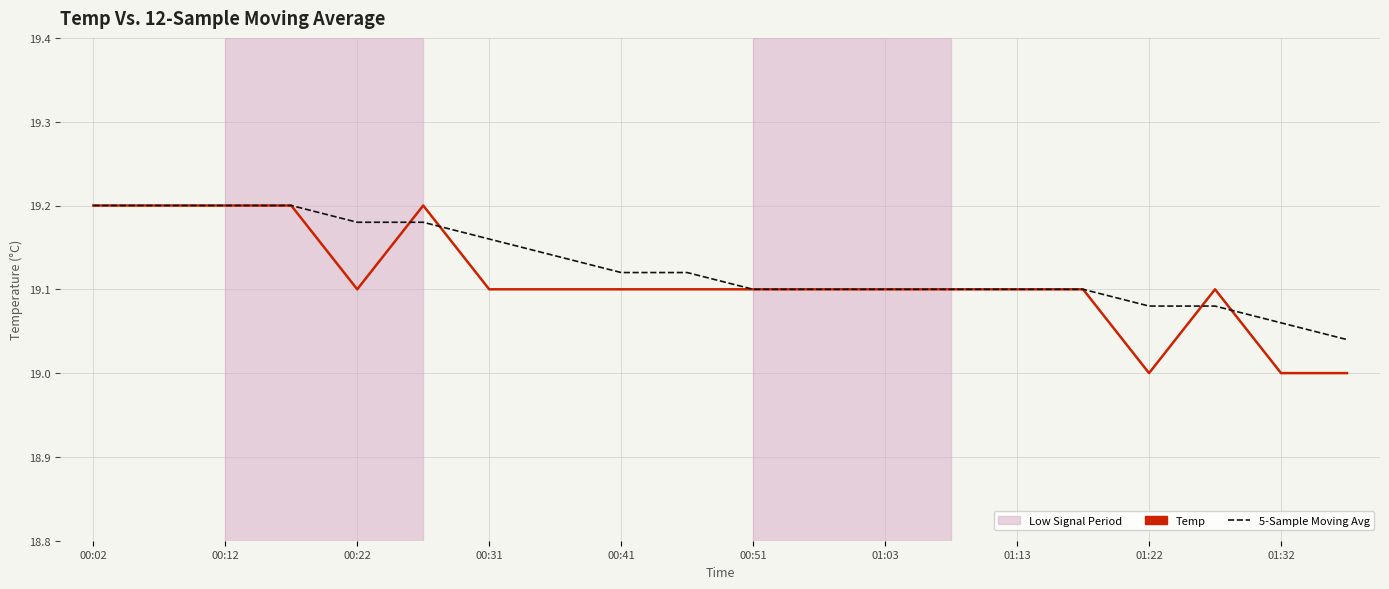

Which series has the widest spread of values?

Temp